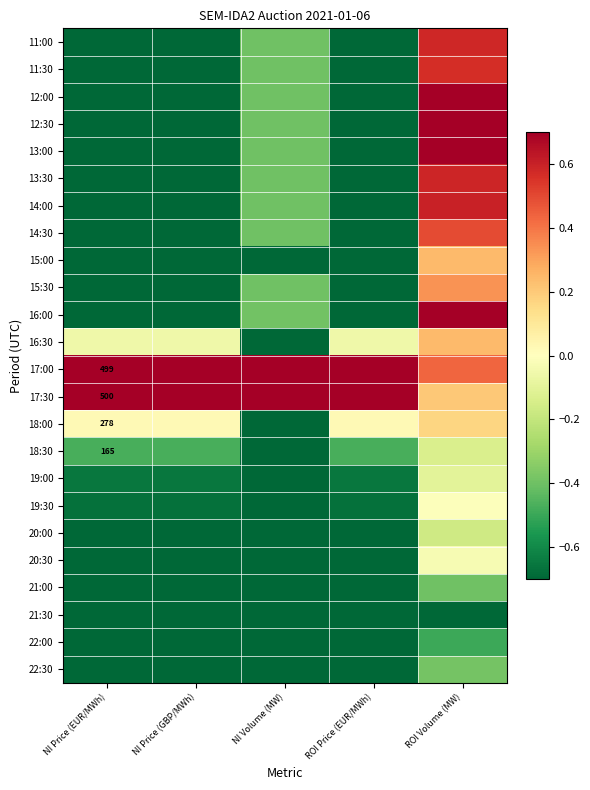

At how many categories does at least one series exceed 0?

5